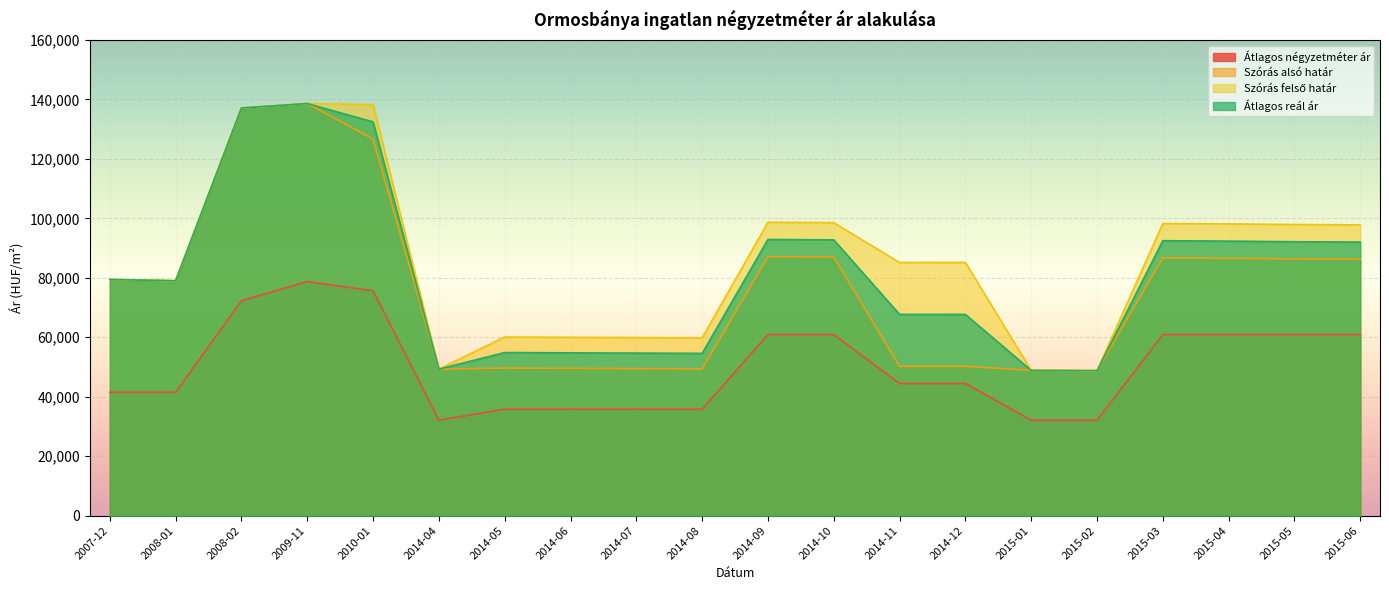

What is the label of the 10th point from the right?

2014-09